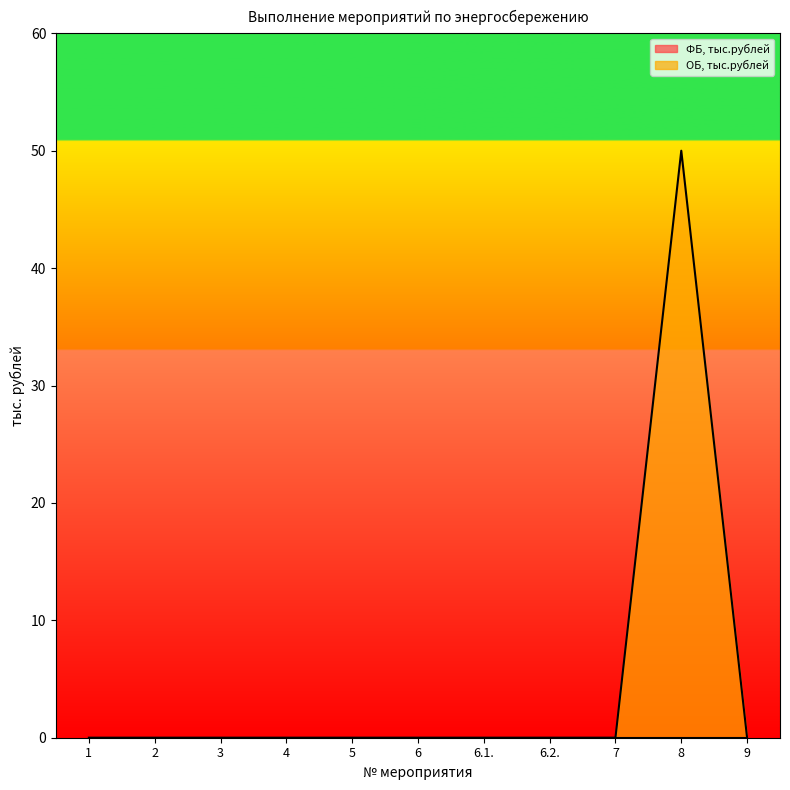

What is the difference between the maximum and minimum values?

50